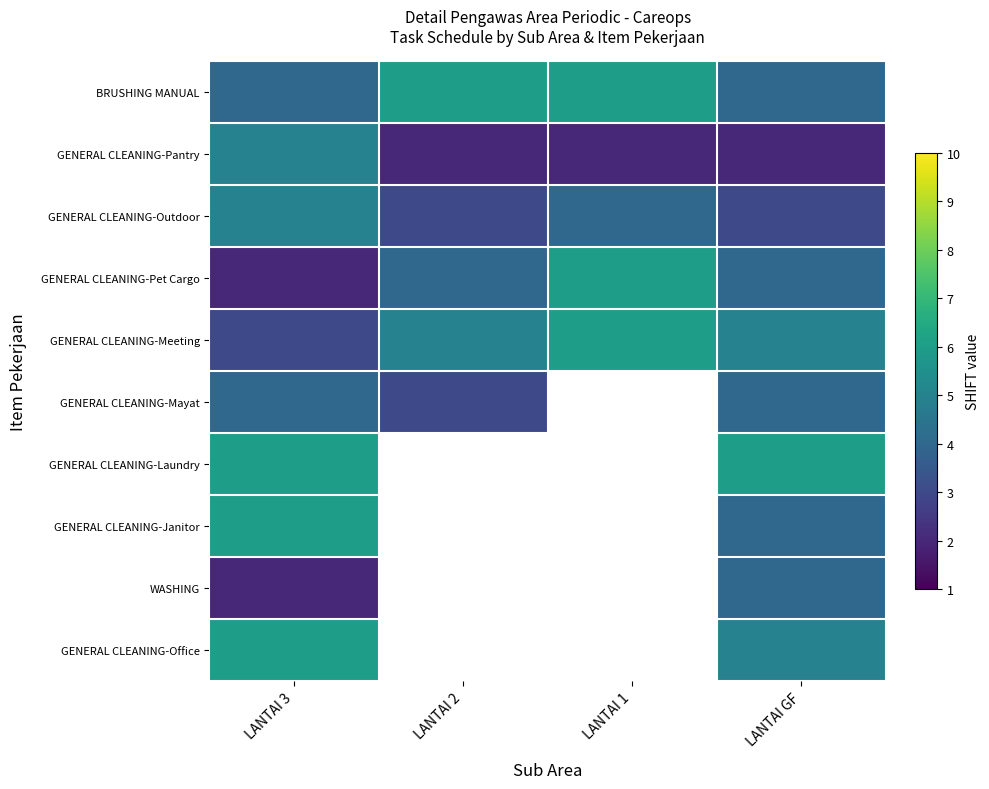

What is the difference between the highest and lowest values at LANTAI 1?

4.0